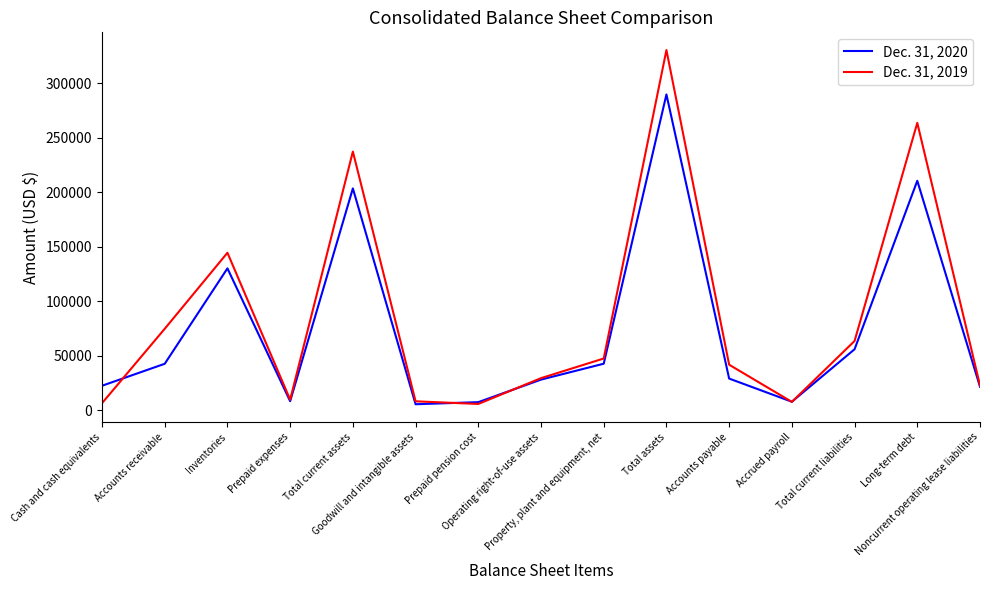

At which category is the sum across all series the highest?

Total assets